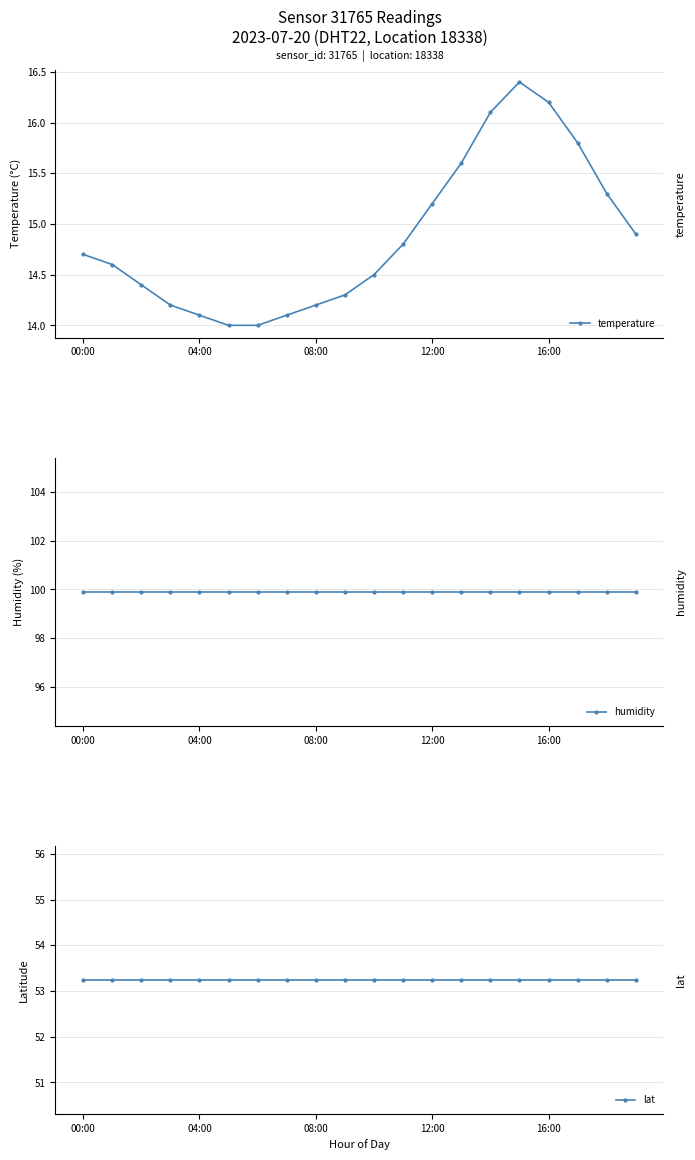

Rank the series by their maximum value, from highest to lowest.

humidity, lat, temperature